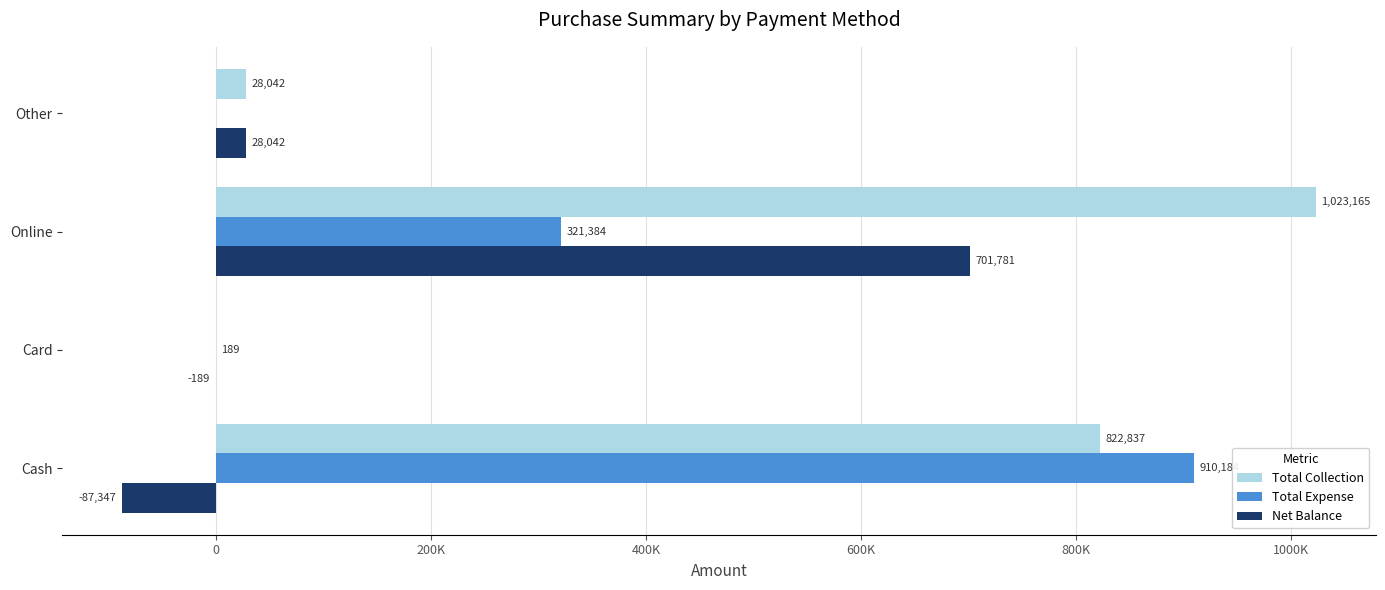

What position from the left is Card?

2